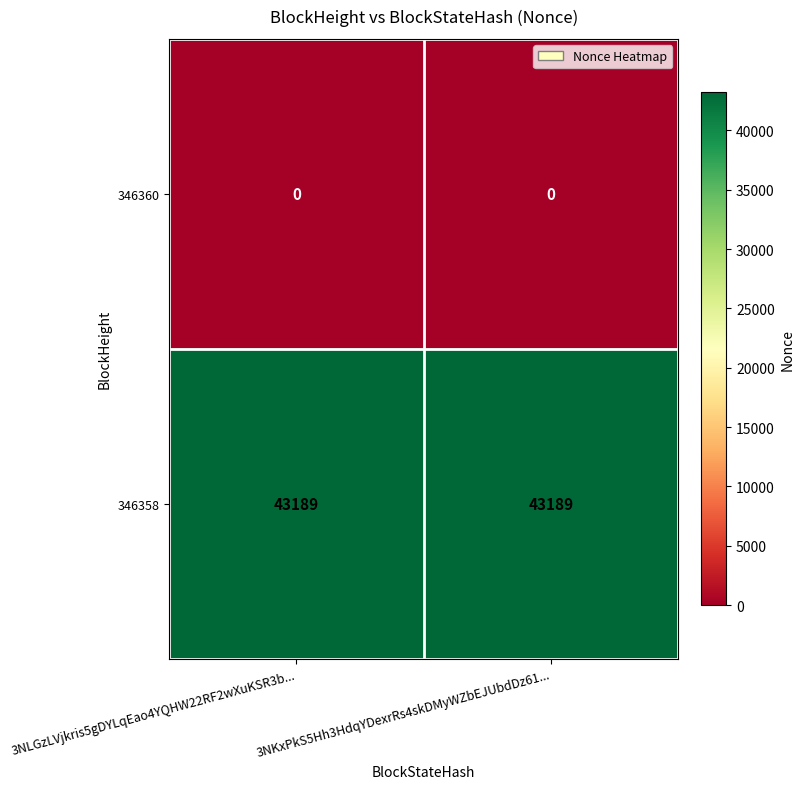

Rank the series by their maximum value, from lowest to highest.

346360, 346358